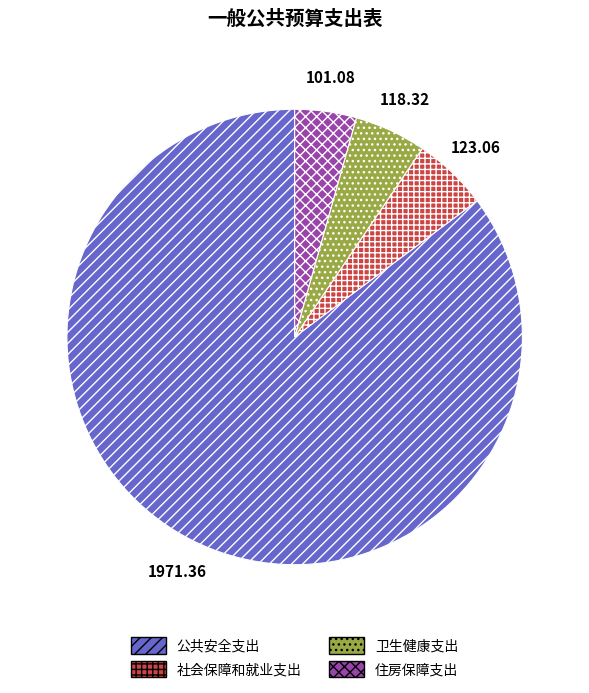

Is there a majority slice in this chart?

Yes